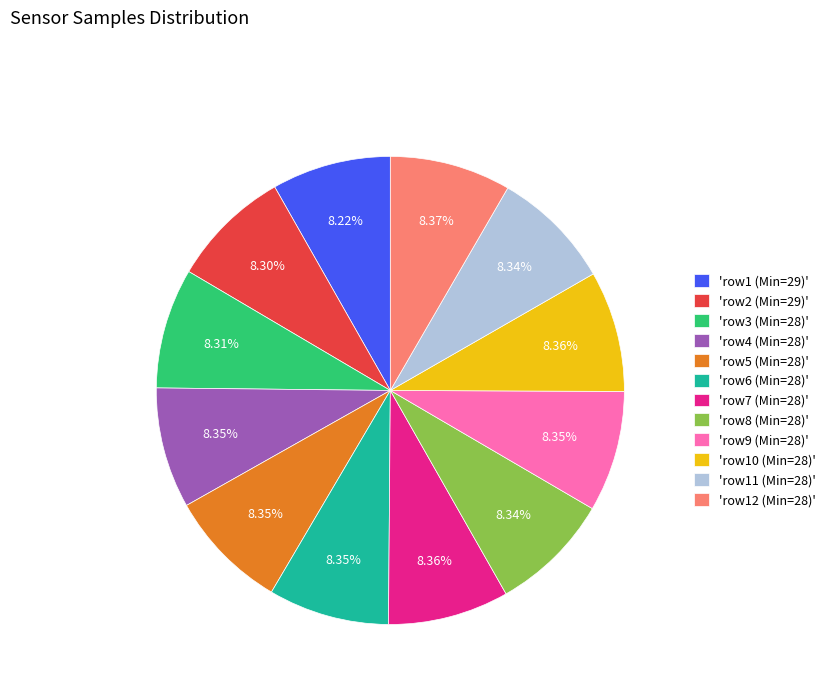

Is there any slice that represents more than half of the pie?

No